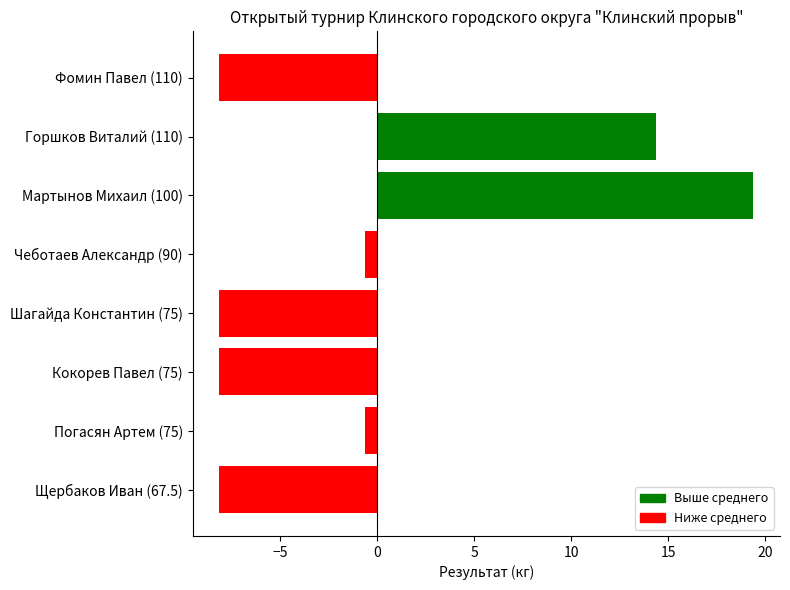

Is it true that the value at Мартынов Михаил (100) is 31.0?

False